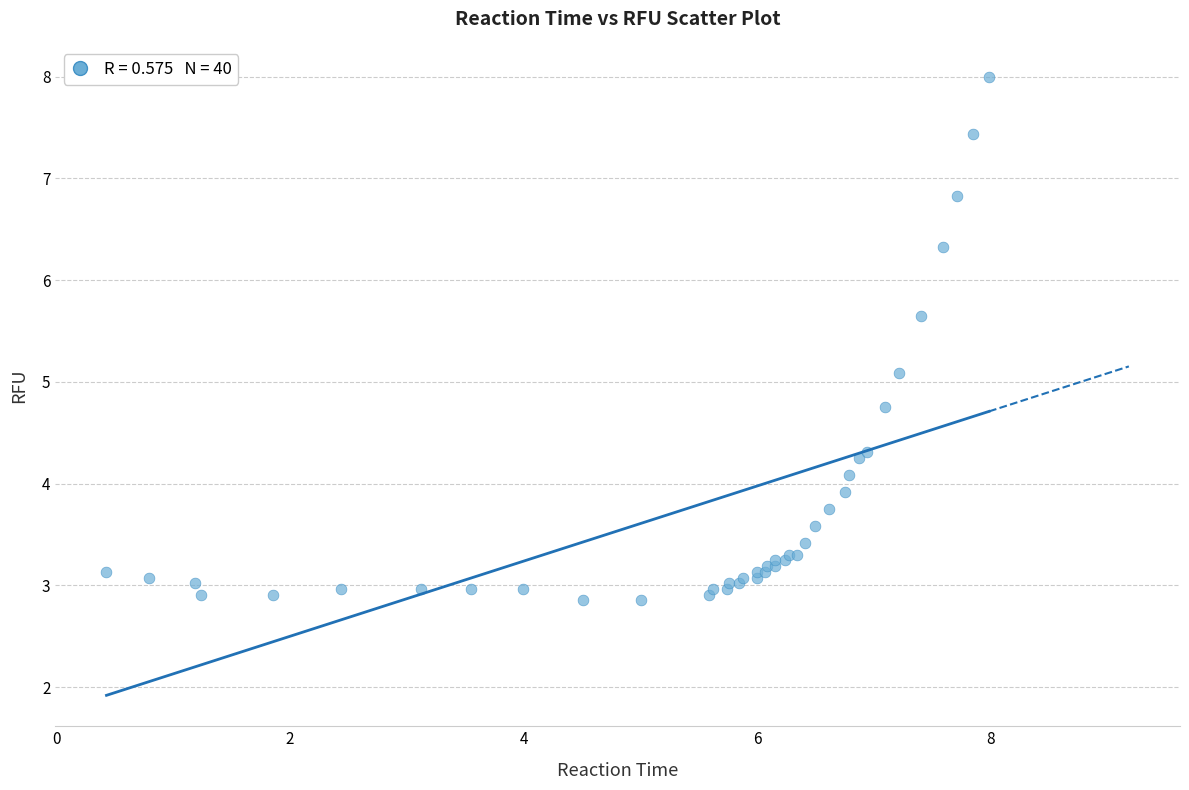

What Y value in the scatter plot is closest to 5?

5.1